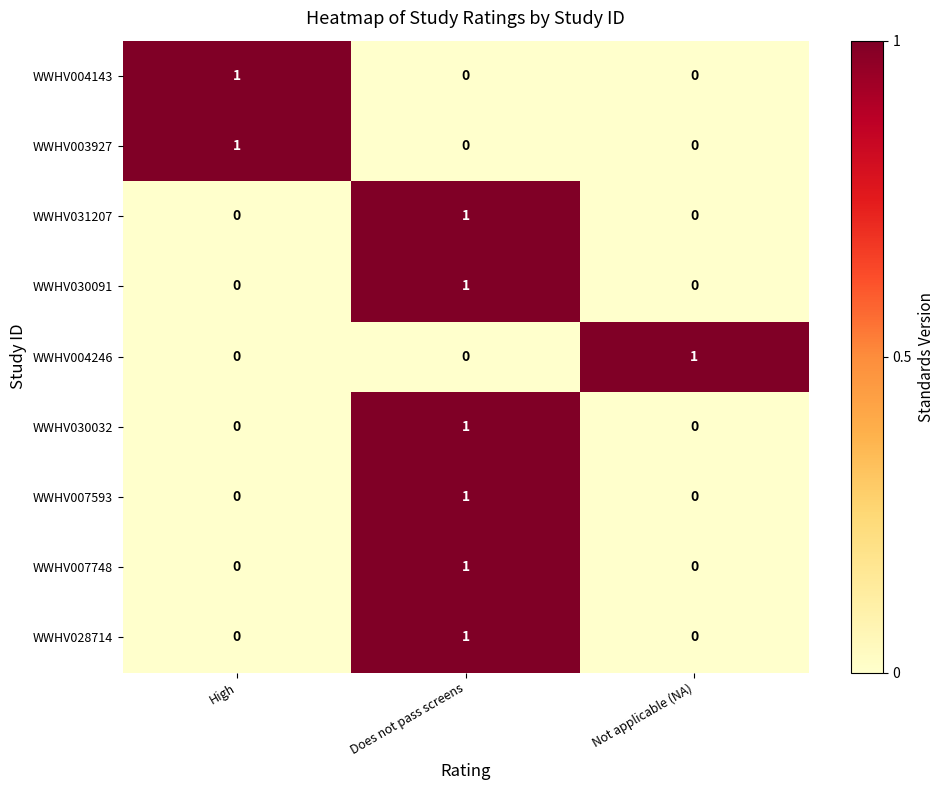

At which label does WWHV028714 reach its peak?

Does not pass screens